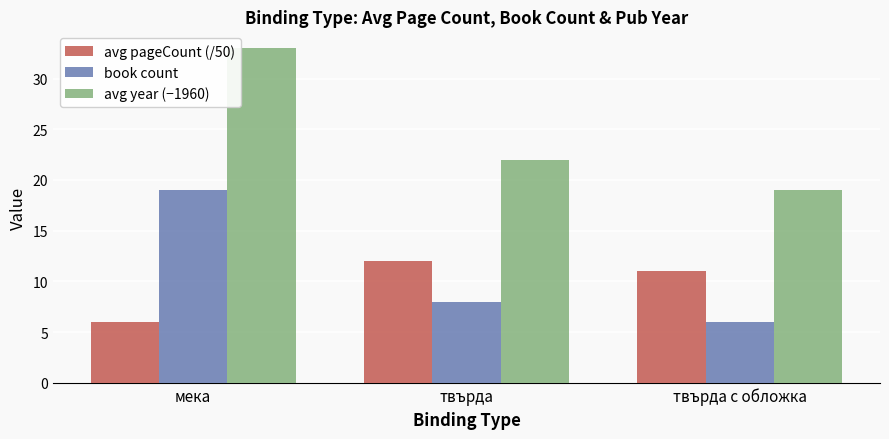

Which series has the largest total across all categories?

avg year (−1960)